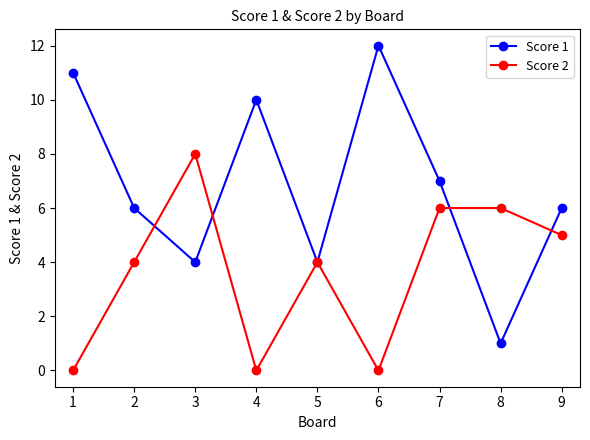

How many lines are shown in the chart?

2